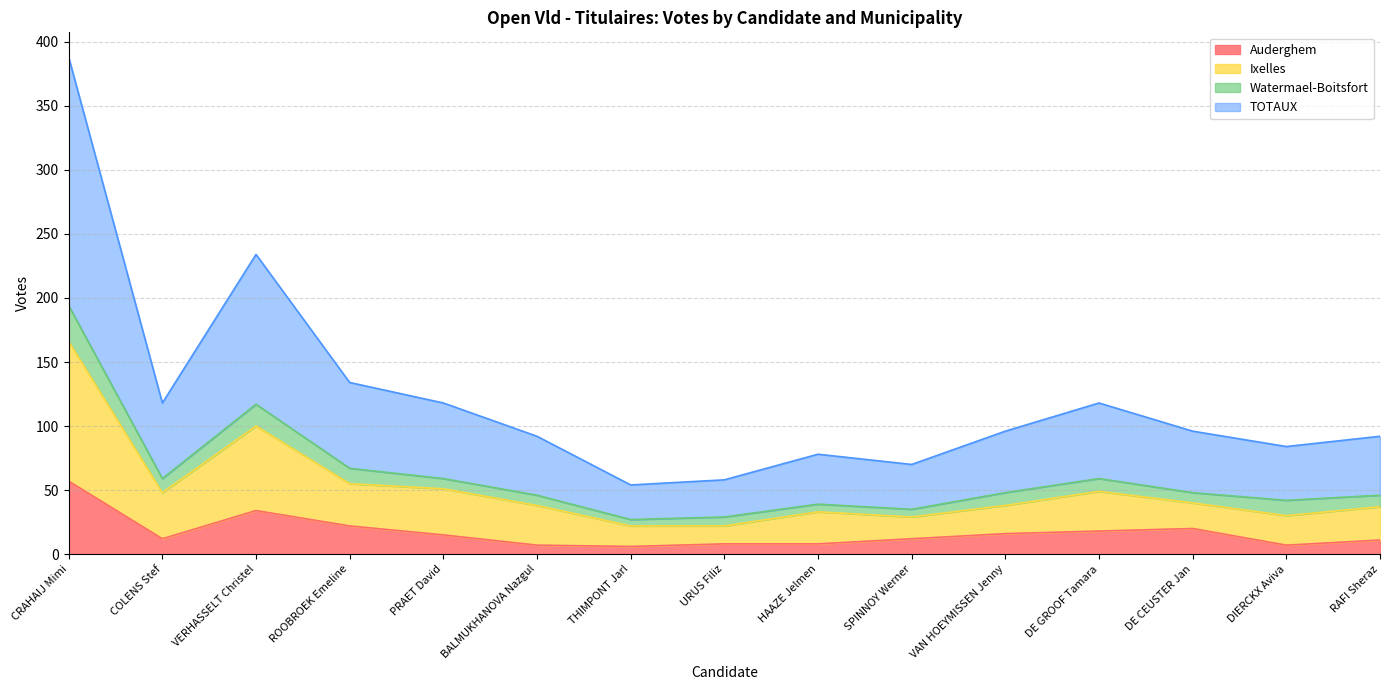

How many values in the TOTAUX series are below 48?

7